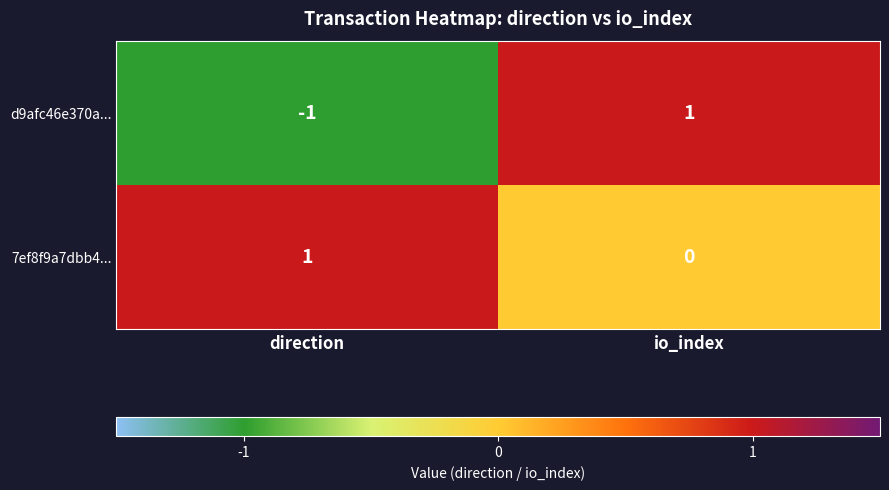

Which category has the highest value in the 7ef8f9a7dbb4... series?

direction